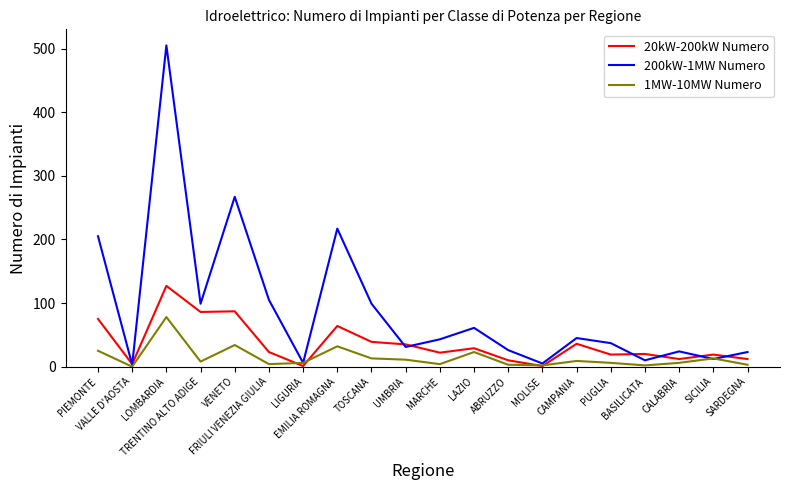

True or false: 20kW-200kW Numero has more than 1 interior local peaks.

True